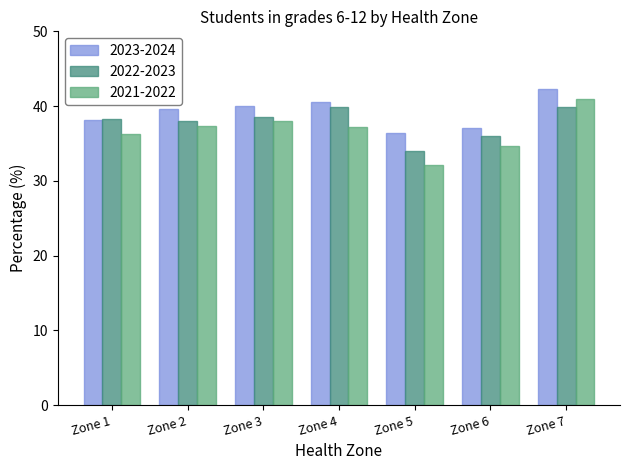

How many values in the 2021-2022 series exceed 37?

4